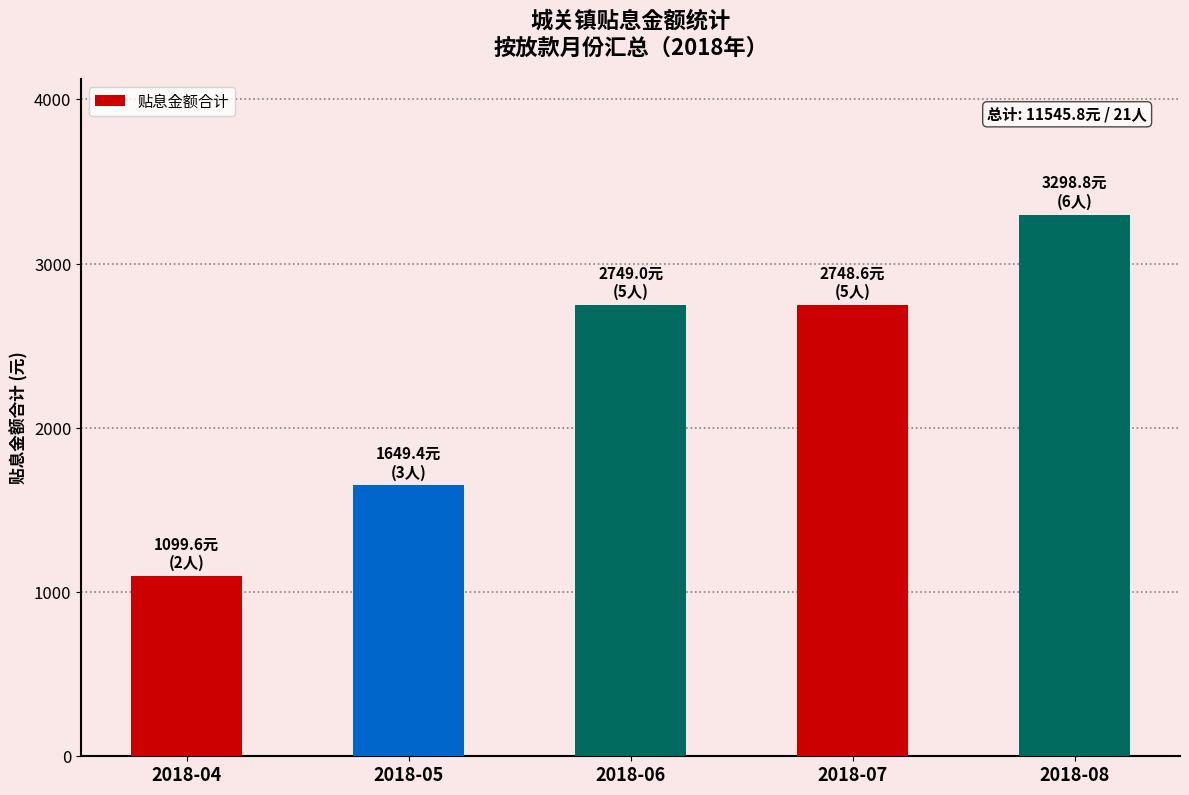

What is the difference between the maximum and minimum values?

2199.2